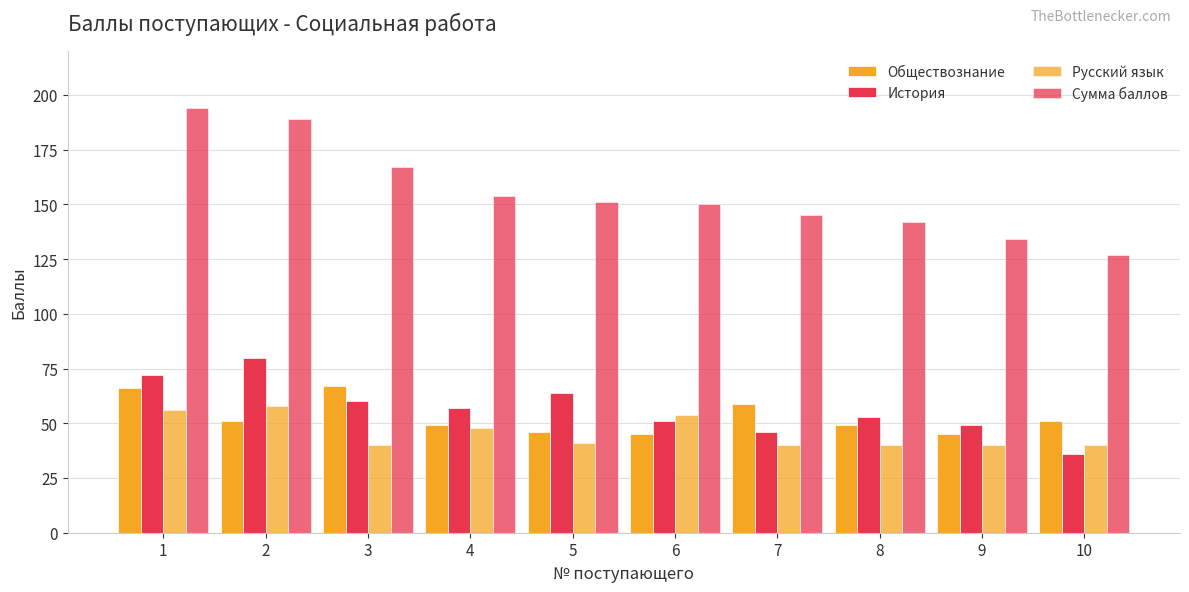

How many bars are there in each group?

4